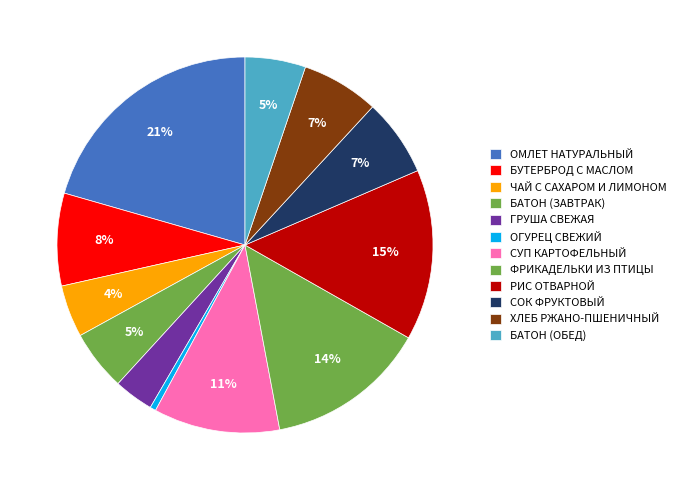

How many slices are in this pie chart?

12